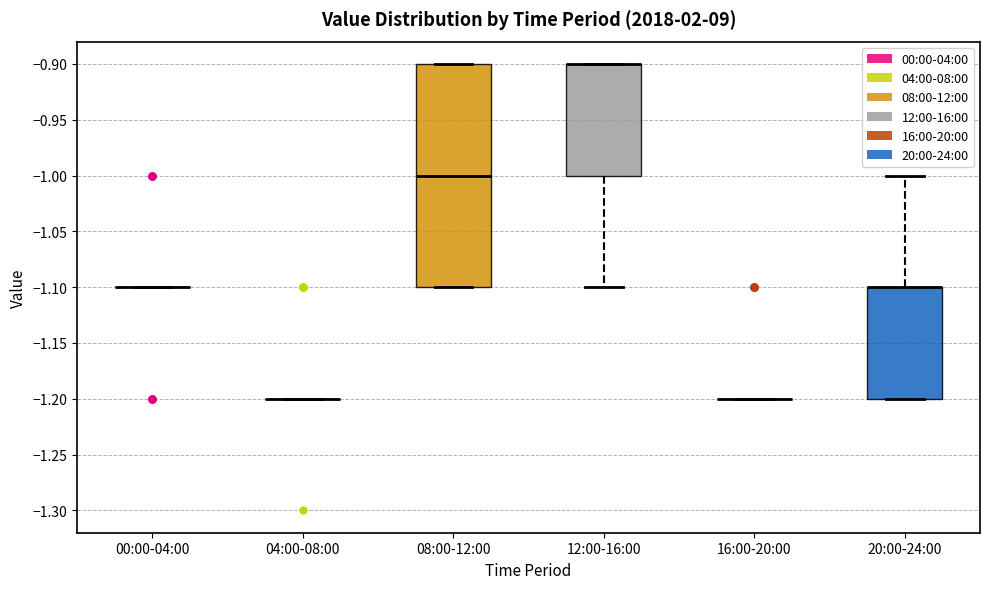

Reading left to right, transcribe this box plot: for each box, give where its median line is, the range the box spans, and where its two whiskers end, as read against the y-axis. The values are not printed on the chart, so give them approximately, as read against the axis.

00:00-04:00: box collapsed to a line at -1.1, whiskers -1.1 to -1.1
04:00-08:00: box collapsed to a line at -1.2, whiskers -1.2 to -1.2
08:00-12:00: median -1.0, box -1.1 to -0.9, whiskers -1.1 to -0.9
12:00-16:00: median -0.9 (drawn on the box's upper edge), box -1.0 to -0.9, whiskers -1.1 to -0.9
16:00-20:00: box collapsed to a line at -1.2, whiskers -1.2 to -1.2
20:00-24:00: median -1.1 (drawn on the box's upper edge), box -1.2 to -1.1, whiskers -1.2 to -1.0